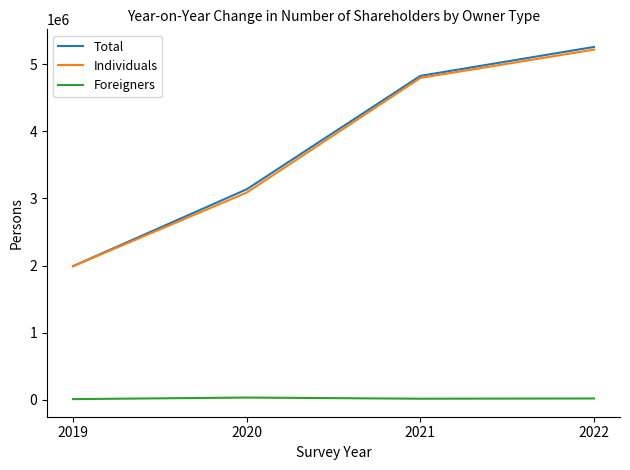

True or false: Foreigners and Total intersect in this chart.

False